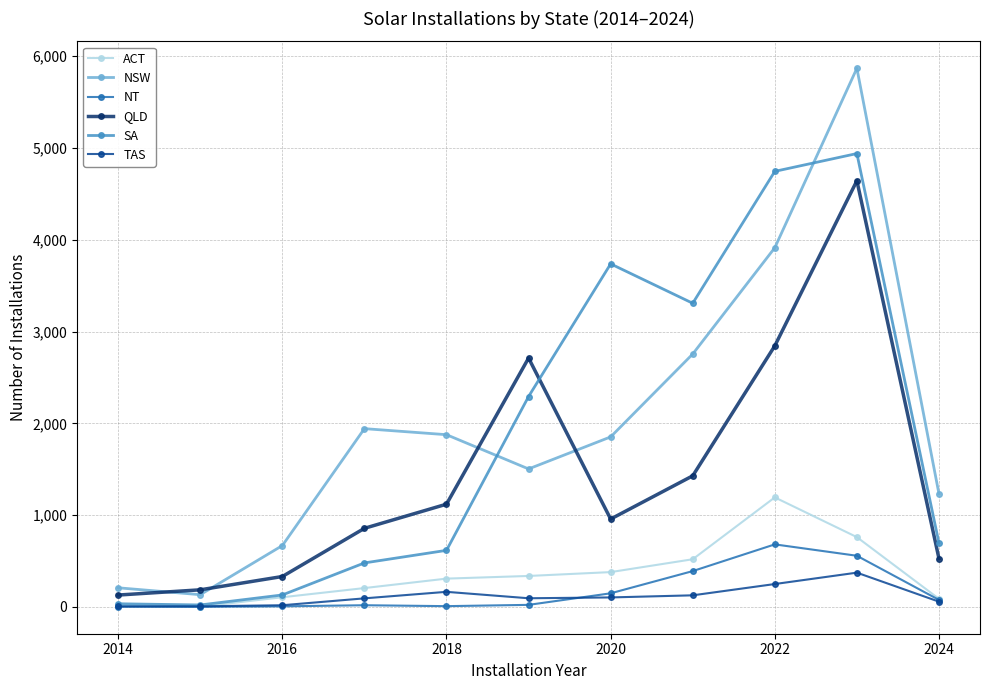

Which series has the largest range (max minus min)?

NSW